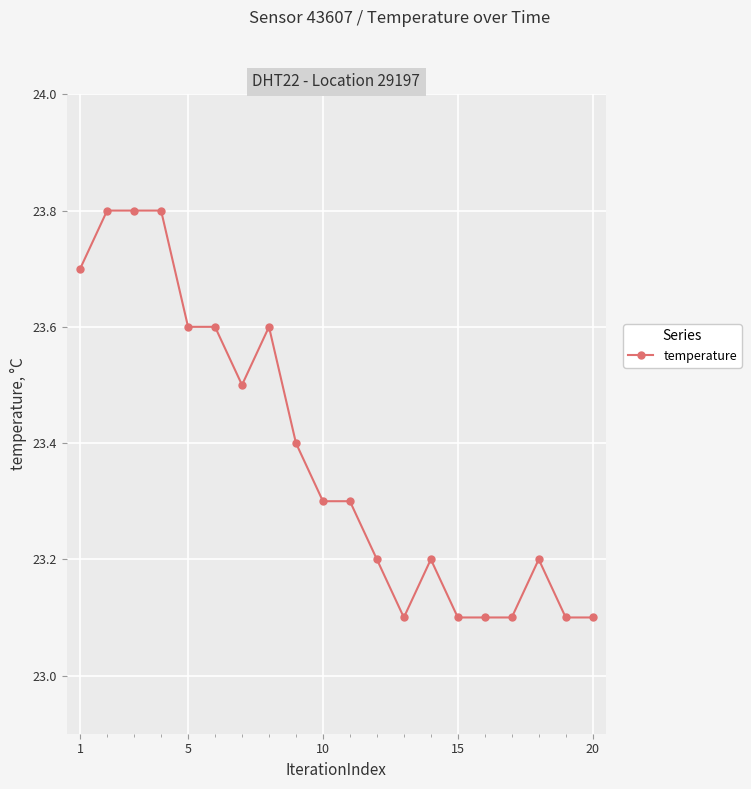

What is the smallest value displayed?

23.1